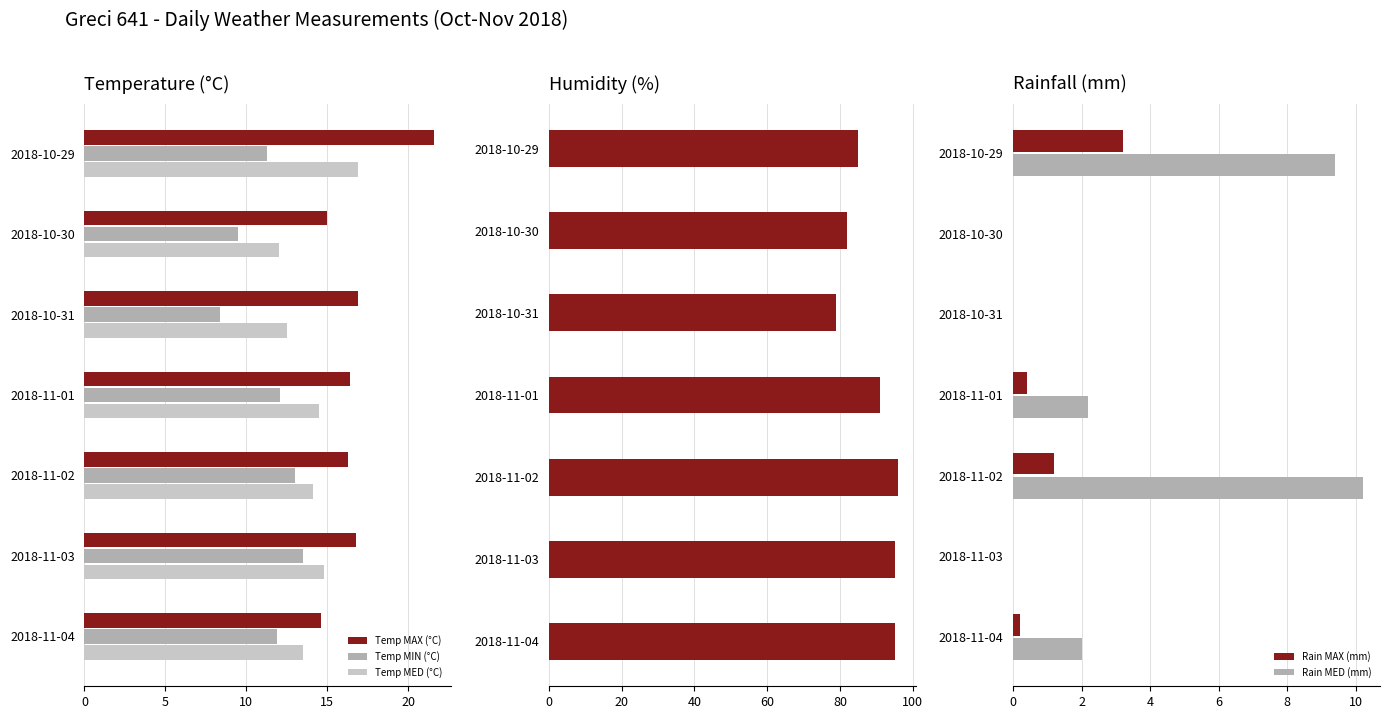

Rank the series at 10 from lowest to highest value.

Rain MAX (mm), Rain MED (mm), Temp MIN (°C), Temp MED (°C), Temp MAX (°C), Humidity MED (%)